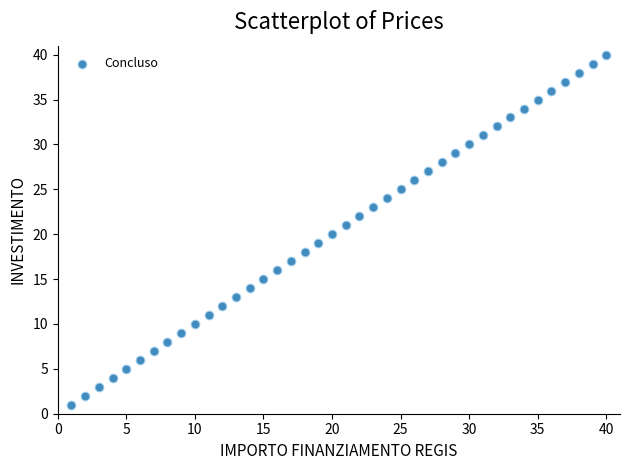

What is the range of X values (max minus min)?

39